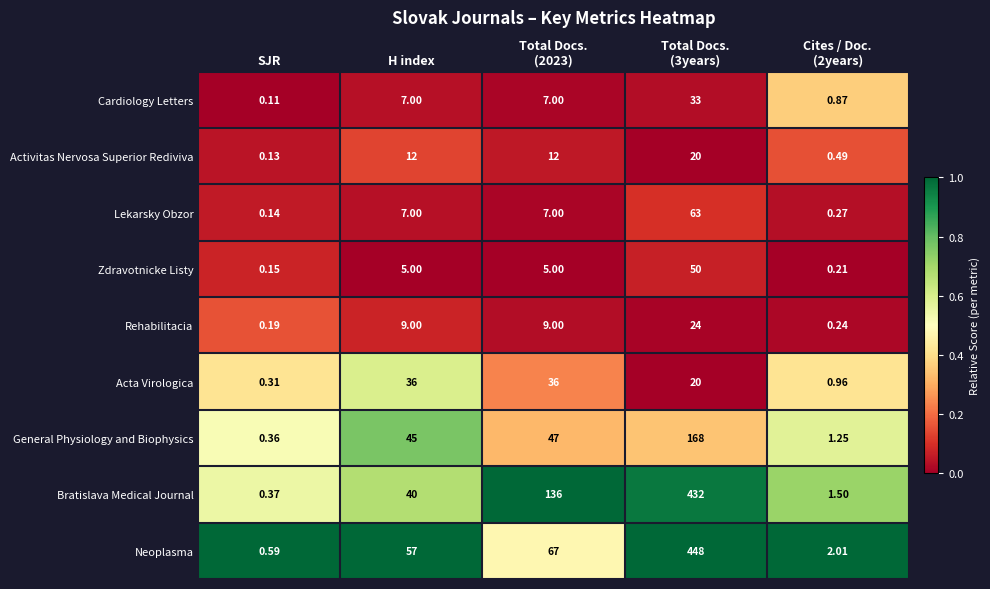

At which category does the chart reach its minimum across all series?

SJR